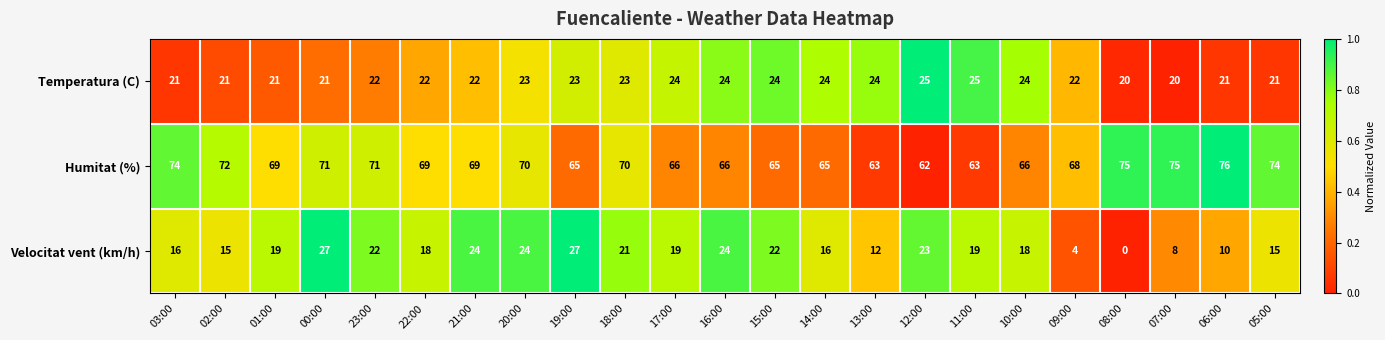

What value does the Humitat (%) series have at 02:00, to the nearest 5?

70